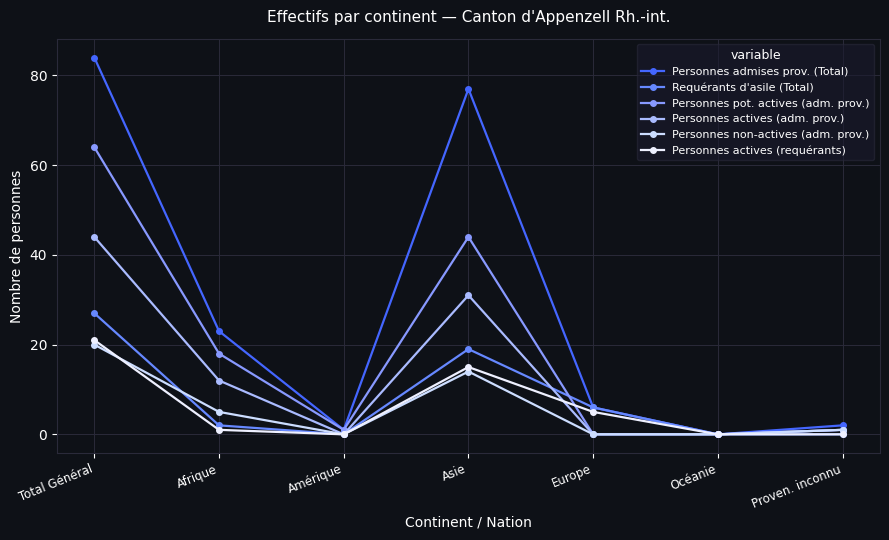

Rank the categories by Personnes admises prov. (Total) value from lowest to highest.

Océanie, Amérique, Proven. inconnu, Europe, Afrique, Asie, Total Général